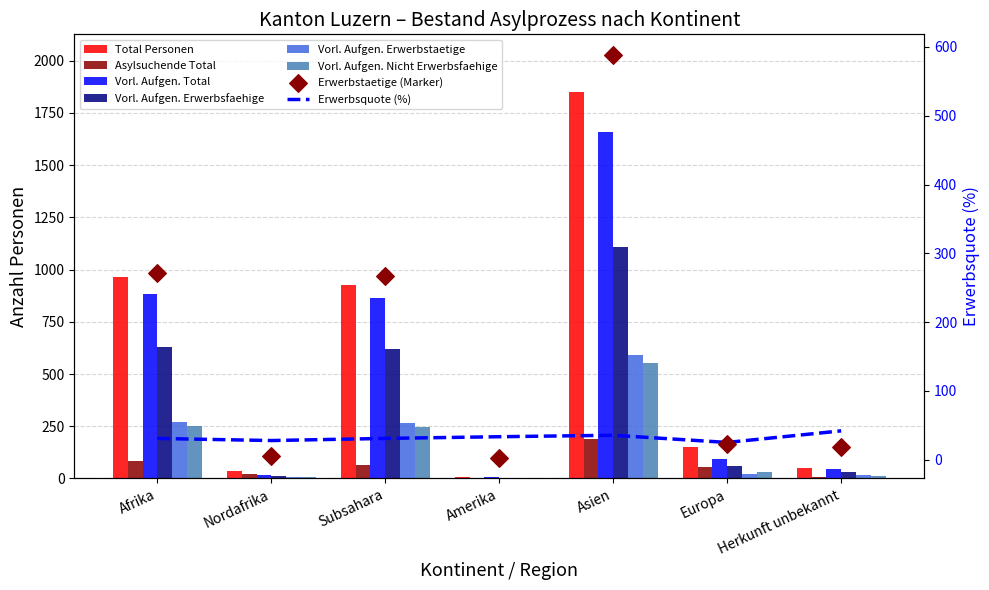

At which category is the sum across all series the highest?

Asien